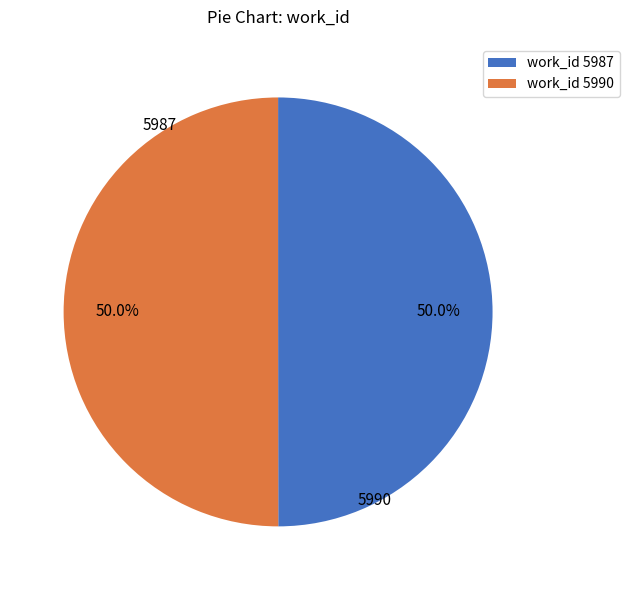

How many segments does this pie chart have?

2